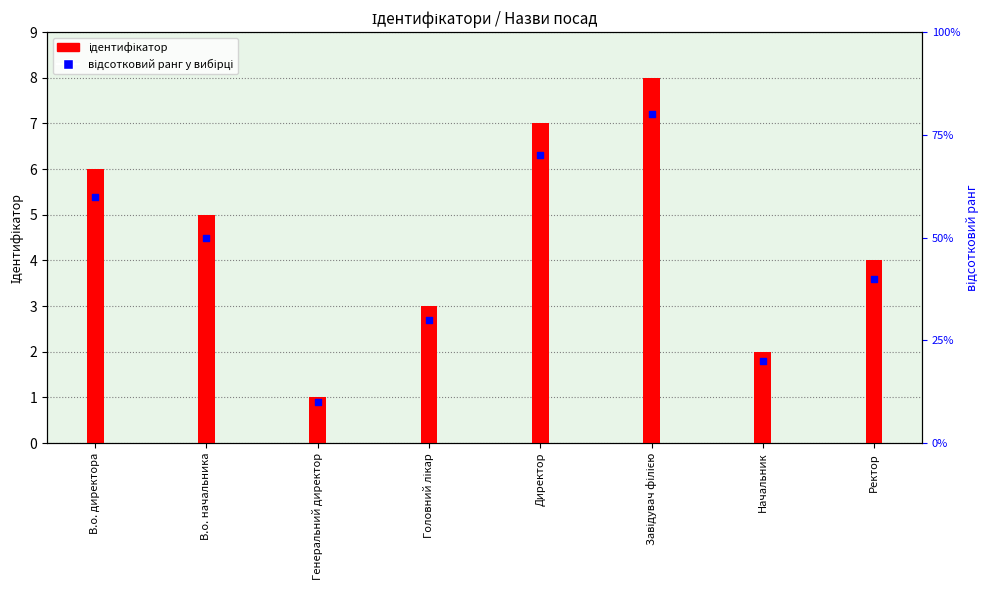

Which series contains the lowest Y value?

Ідентифікатор